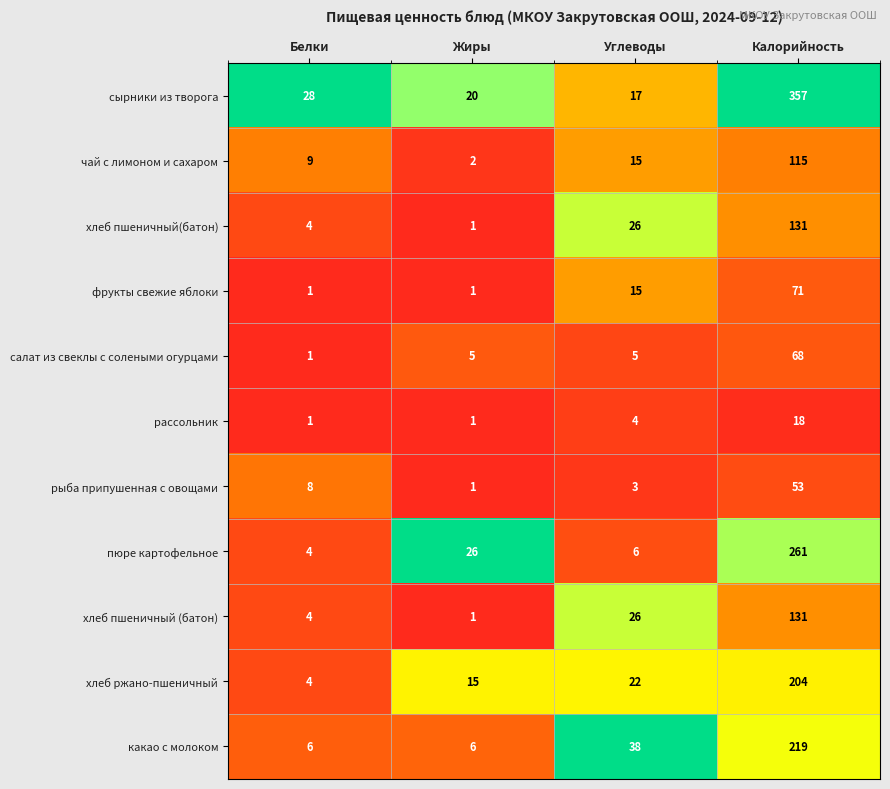

Which series has the largest total across all categories?

сырники из творога